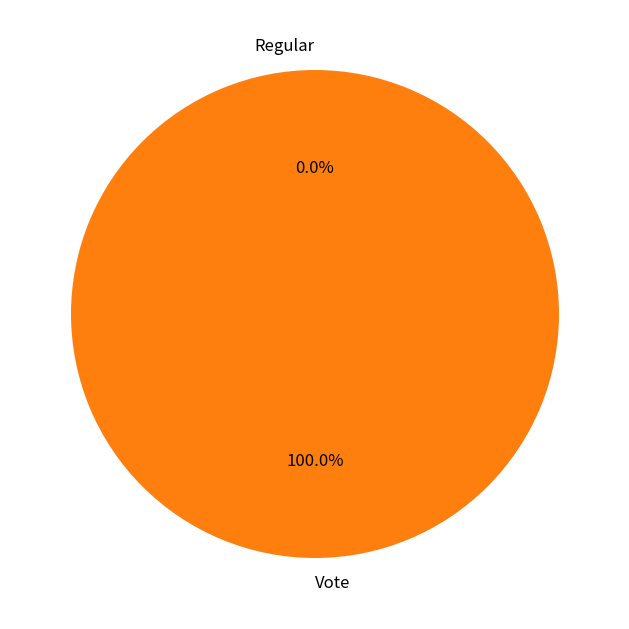

What percentage is NOT represented by Regular?

100.0%